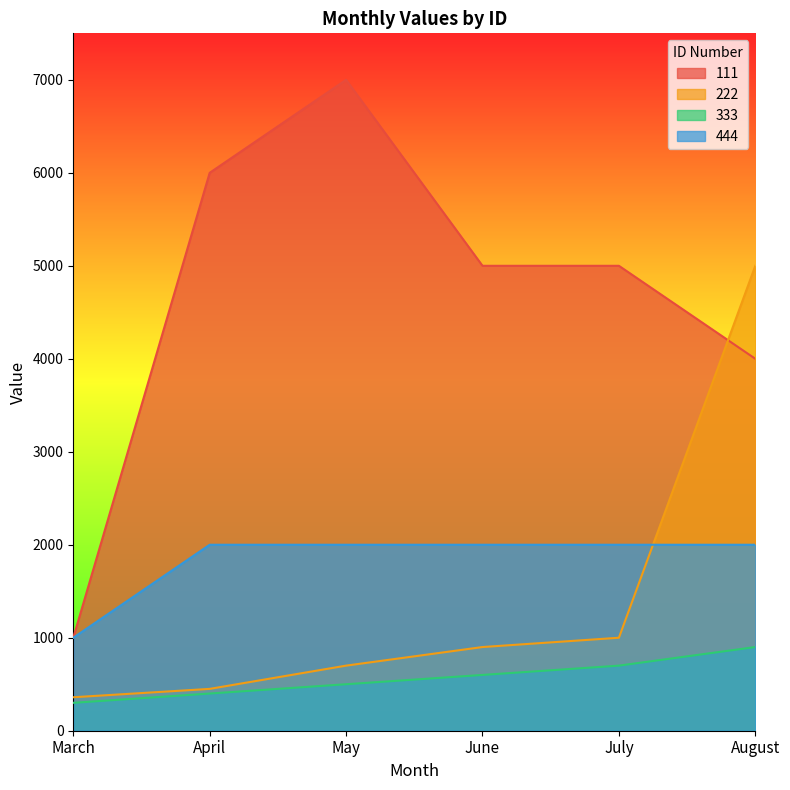

How many lines are shown in the chart?

4